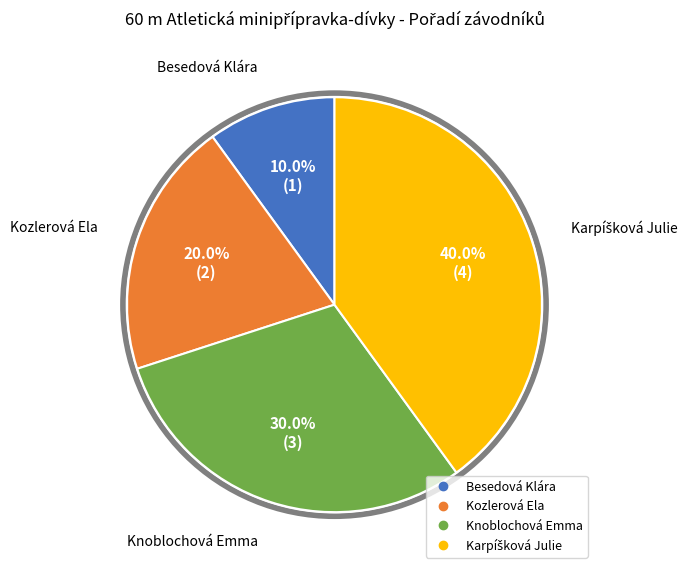

Does any single category account for the majority?

No